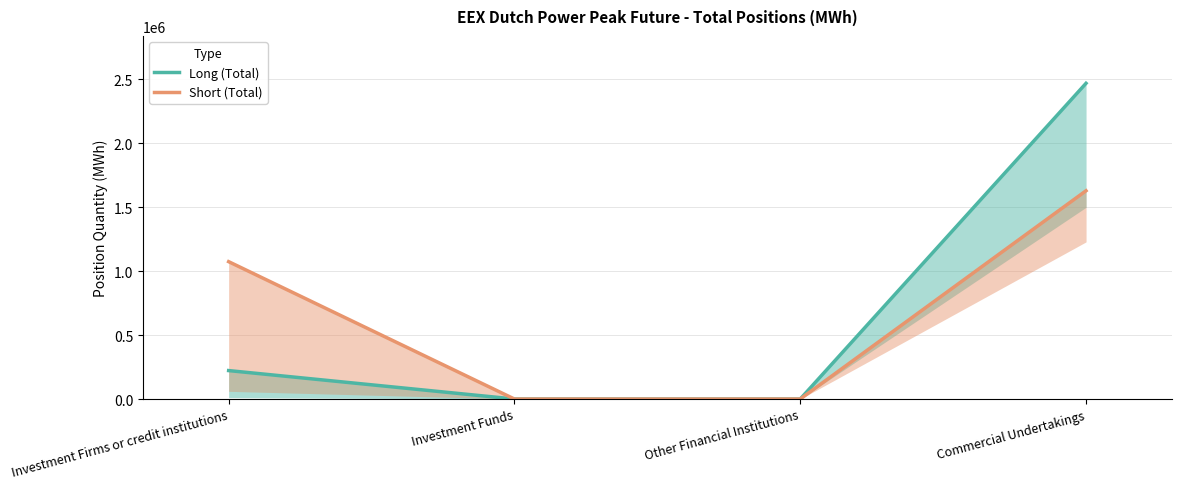

How many positive values does the Long (Total) series have?

2